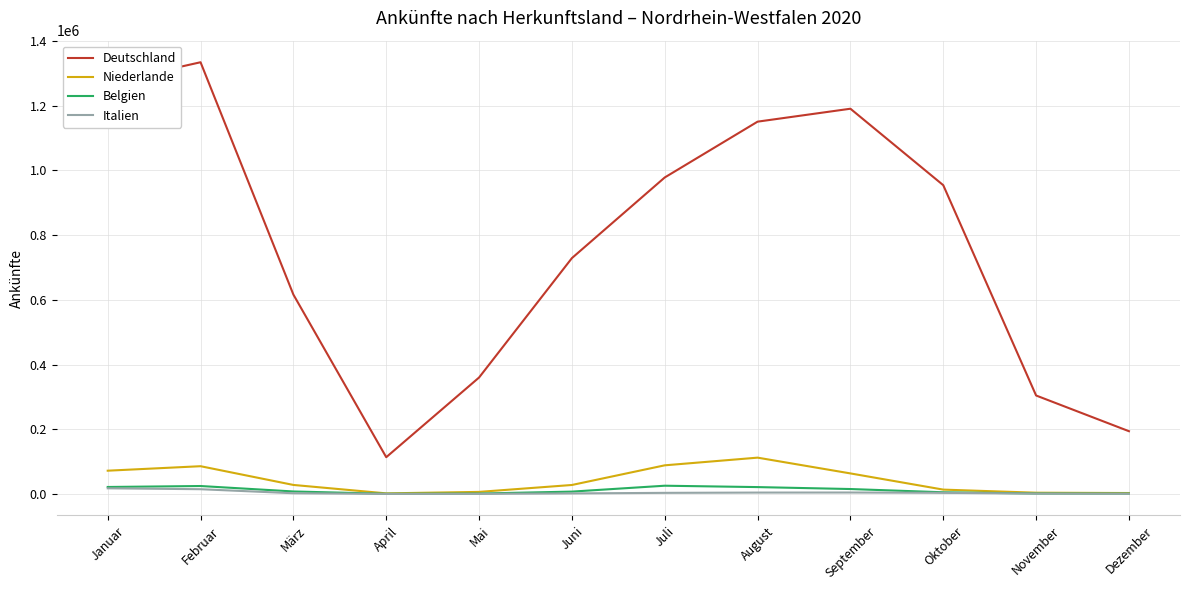

True or false: Belgien and Deutschland intersect in this chart.

False